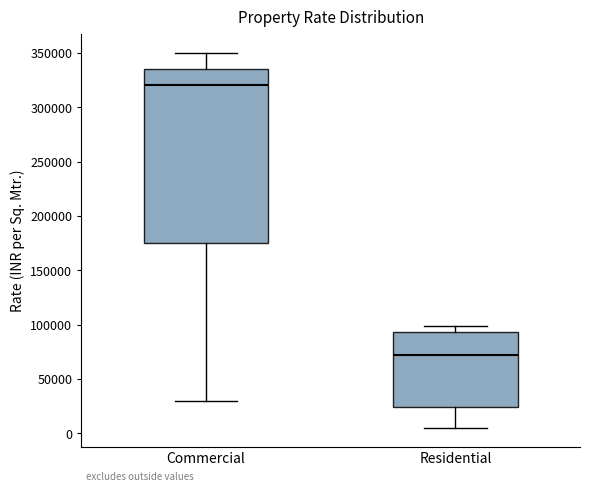

Reading left to right, read every box against the y-axis: the position of its median line, the range the box covers, and the ends of its whiskers. The values are not printed on the chart, so give them approximately, as read against the axis.

Commercial: median 320000, box 175000 to 335000, whiskers 30000 to 350000
Residential: median 70000, box 25000 to 95000, whiskers 5000 to 100000